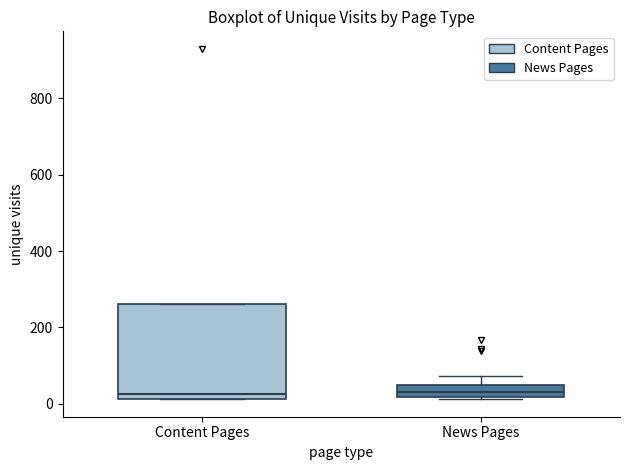

Where is the upper edge of the box for Content Pages on the y-axis? The values are not printed on the chart, so give them approximately, as read against the axis.

260